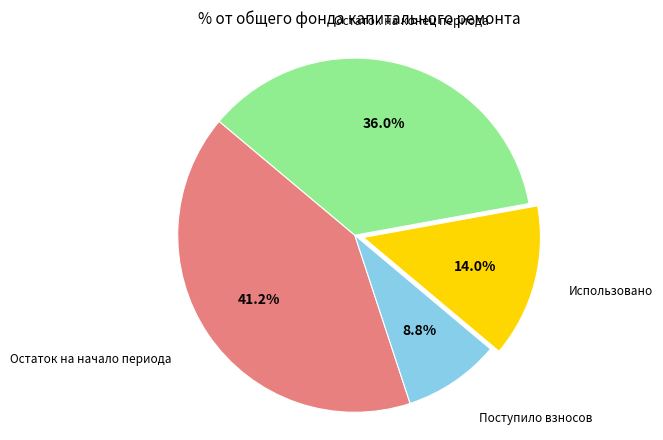

Does any single category account for the majority?

No